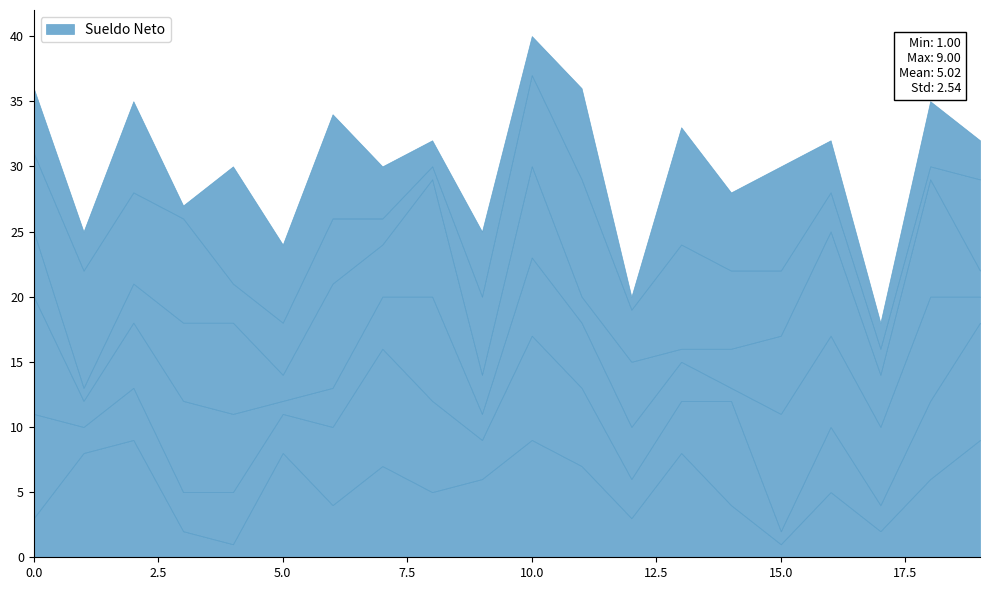

Where is the first local minimum for col_4?

1